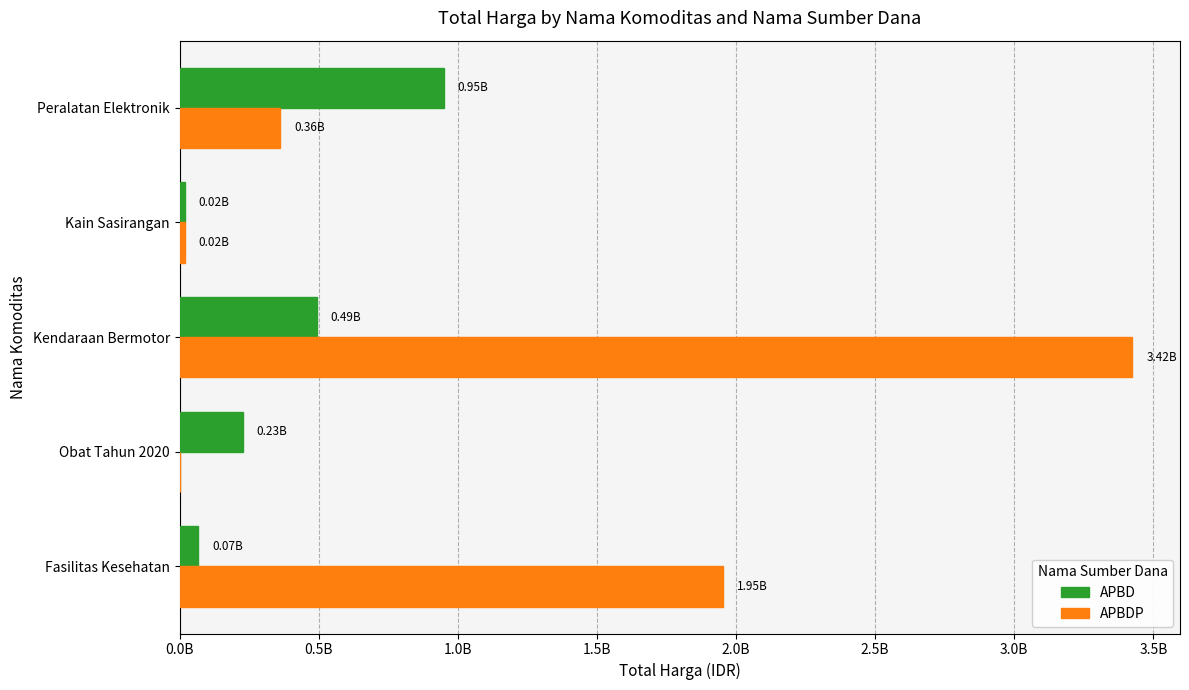

What are all the series names shown in the legend?

APBD, APBDP